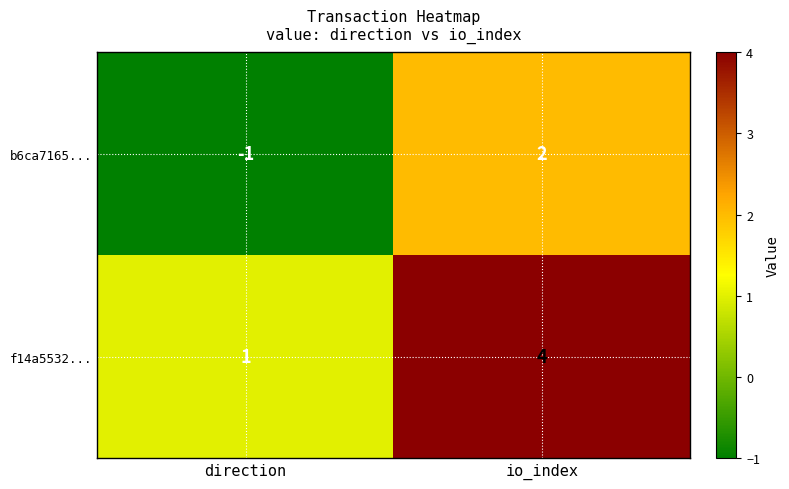

List the series in order of their overall mean, lowest first.

b6ca7165..., f14a5532...